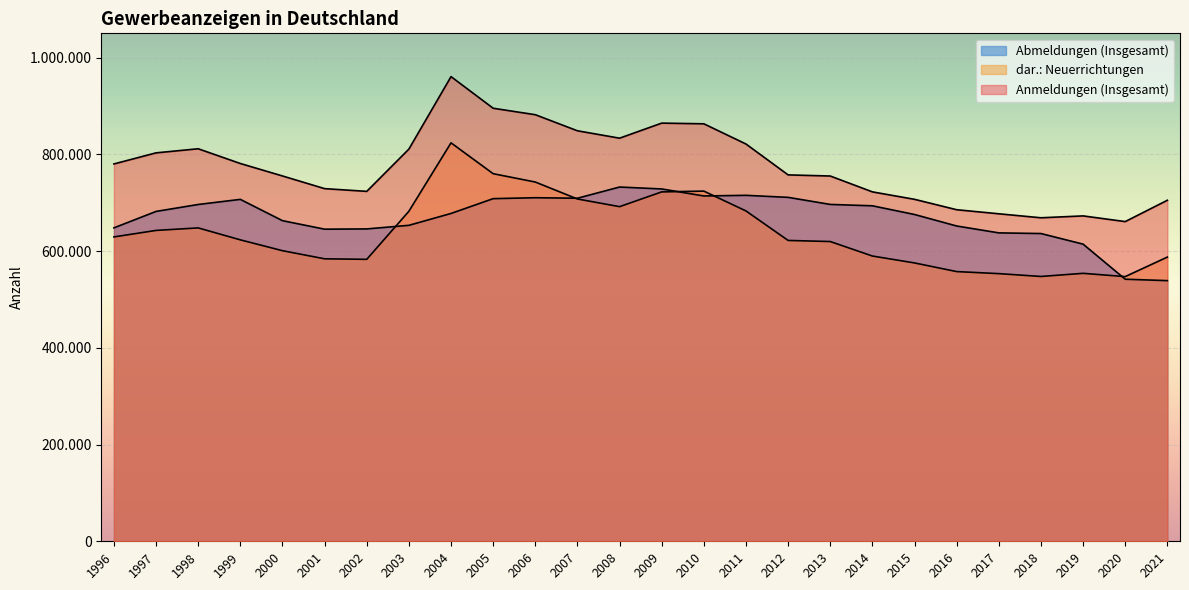

What is the difference between the second highest and second lowest values in the dar.: Neuerrichtungen series?

212436